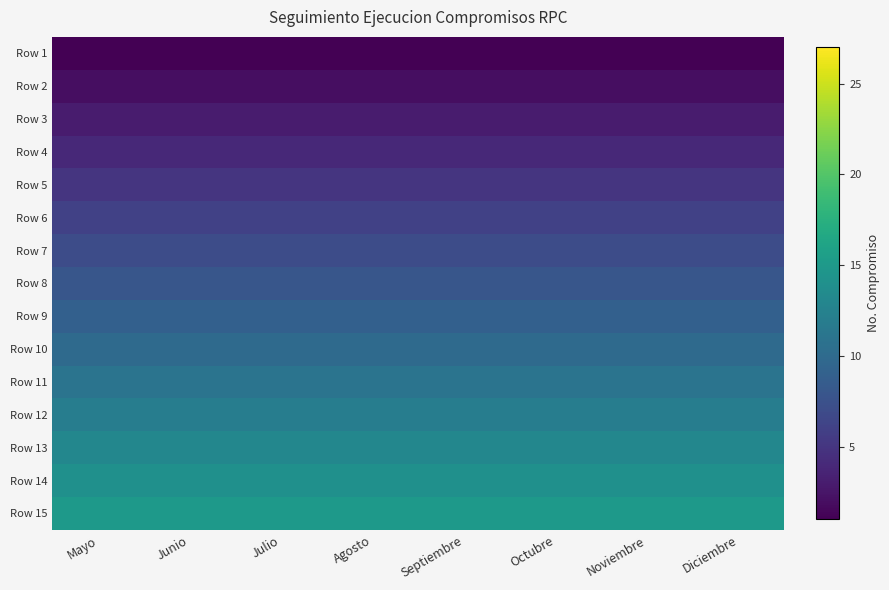

Which has a higher value, Diciembre or Agosto?

Diciembre